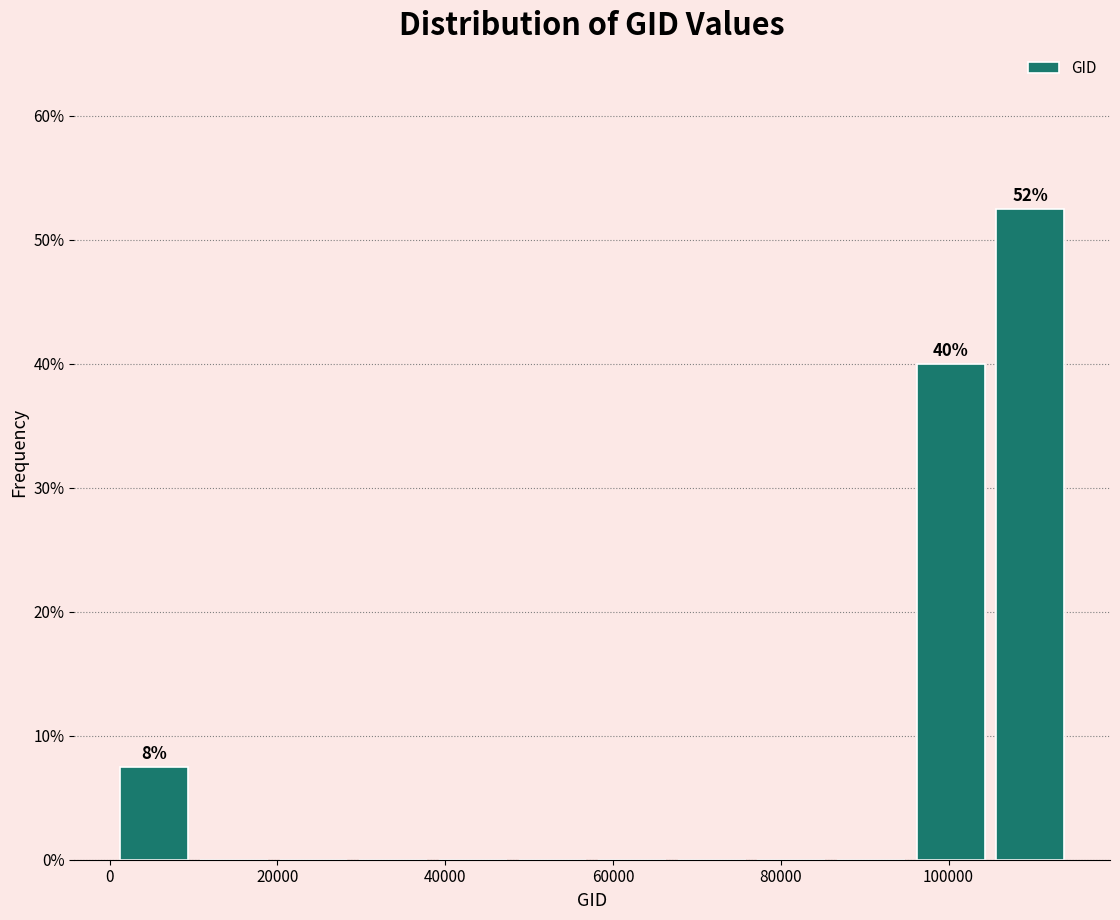

Which range on the x-axis has the tallest bar?

104000 to 114000